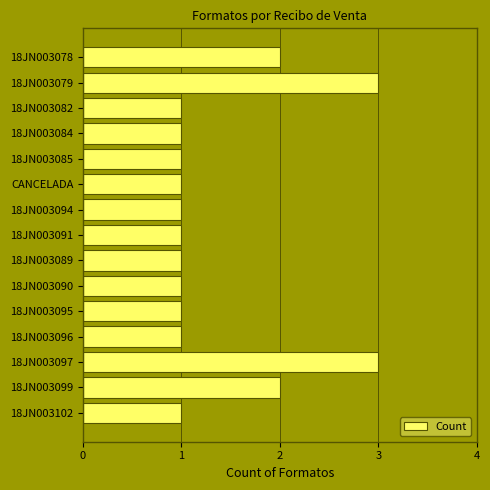

Are the bars horizontal?

Yes